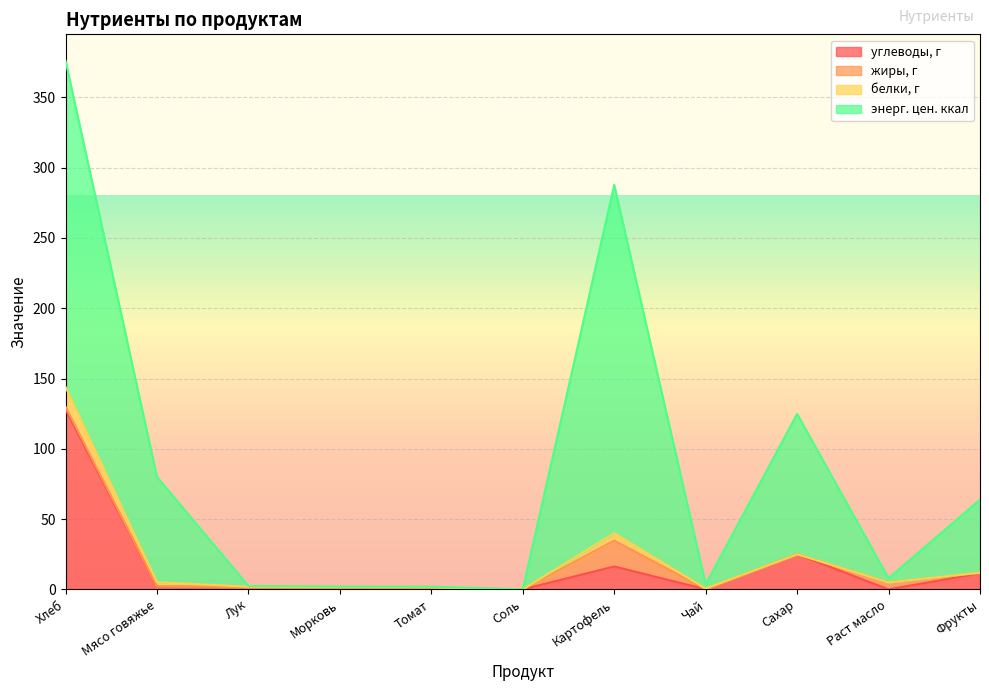

What is the difference between the highest and lowest values at Морковь?

1.3